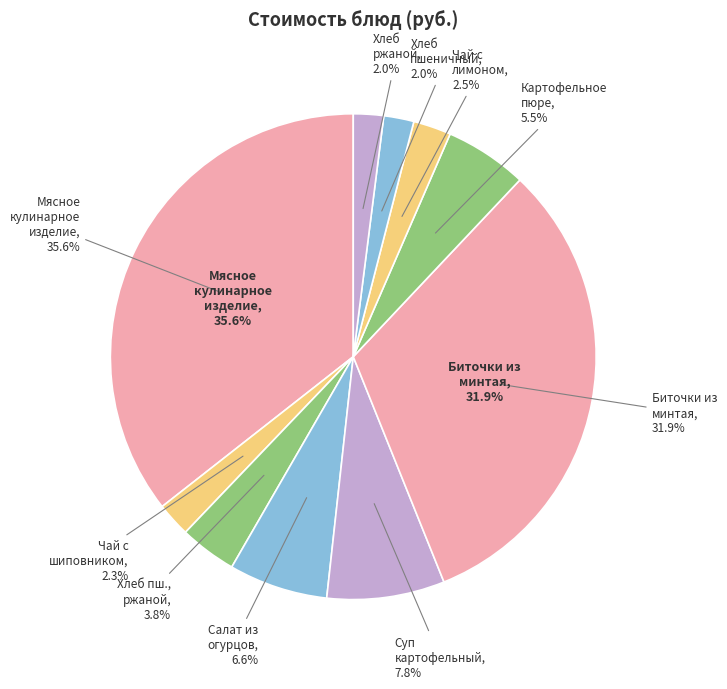

Is it true that Биточки из минтая с овощами с соусом is 17% of the pie?

False